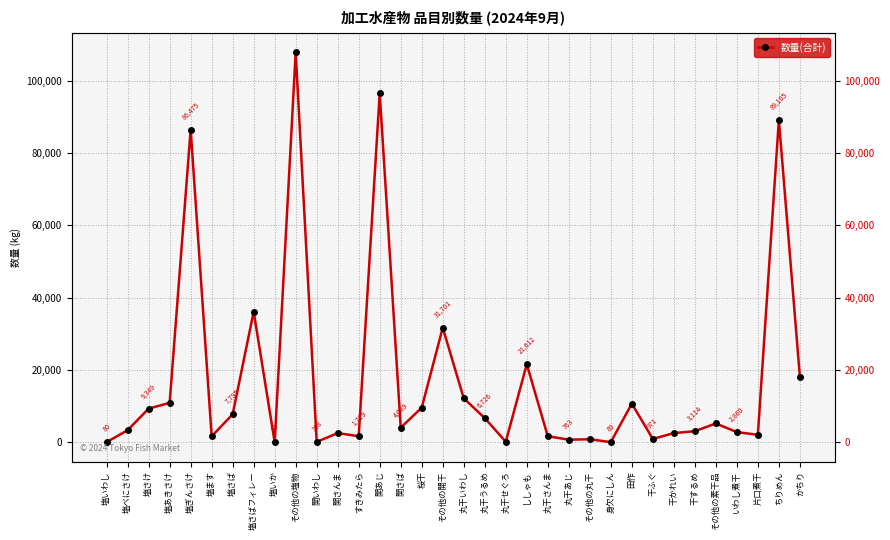

What is the label of the 15th point from the left?

開さば